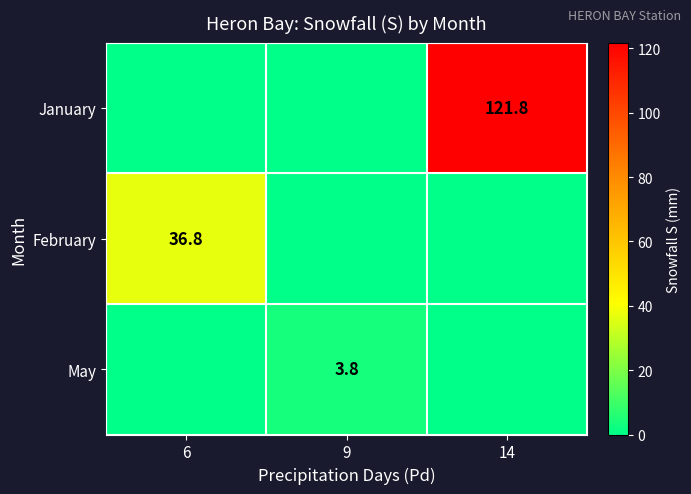

Is it true that January equals 34.2 at 14?

False